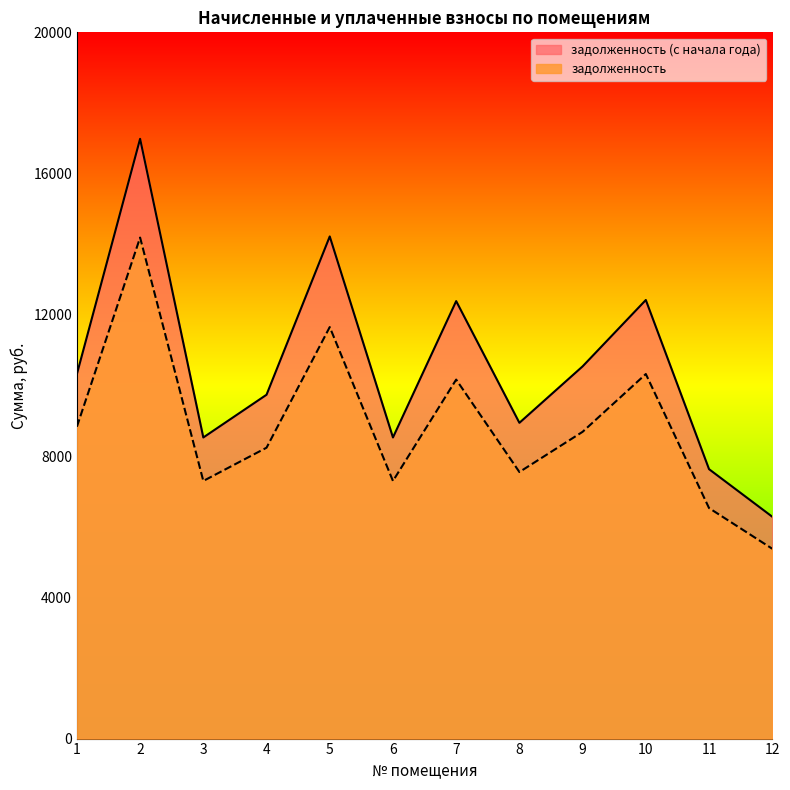

Is the value of задолженность (с начала года) at 5 greater than the value of задолженность at 10?

Yes